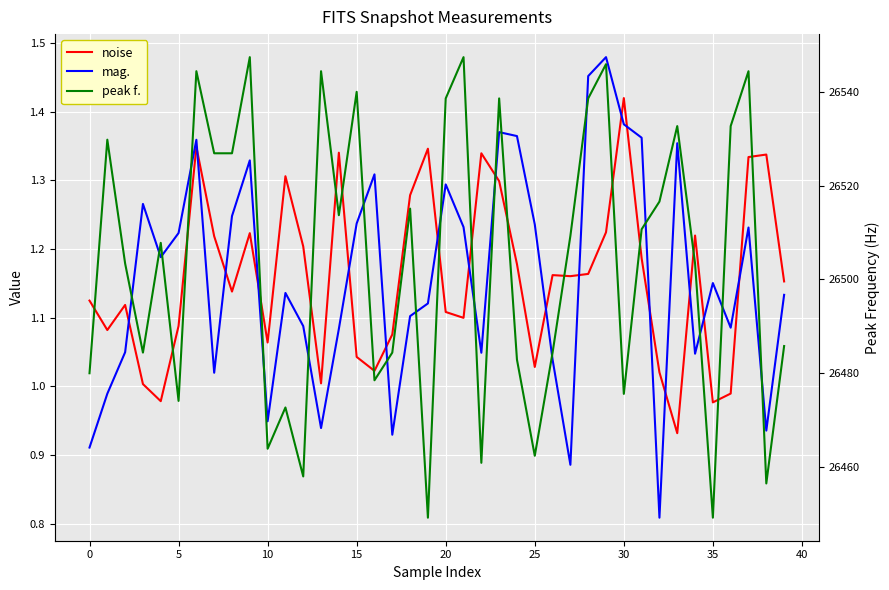

True or false: mag. has a value of 1.2 at 37.

True